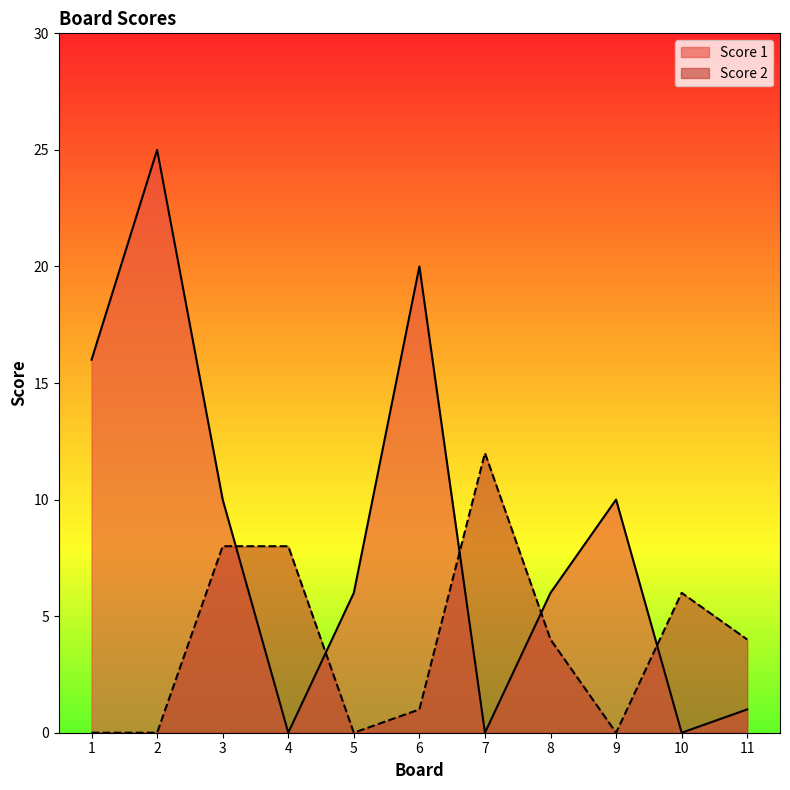

Which series ends up on top after the final intersection of Score 1 and Score 2?

Score 2